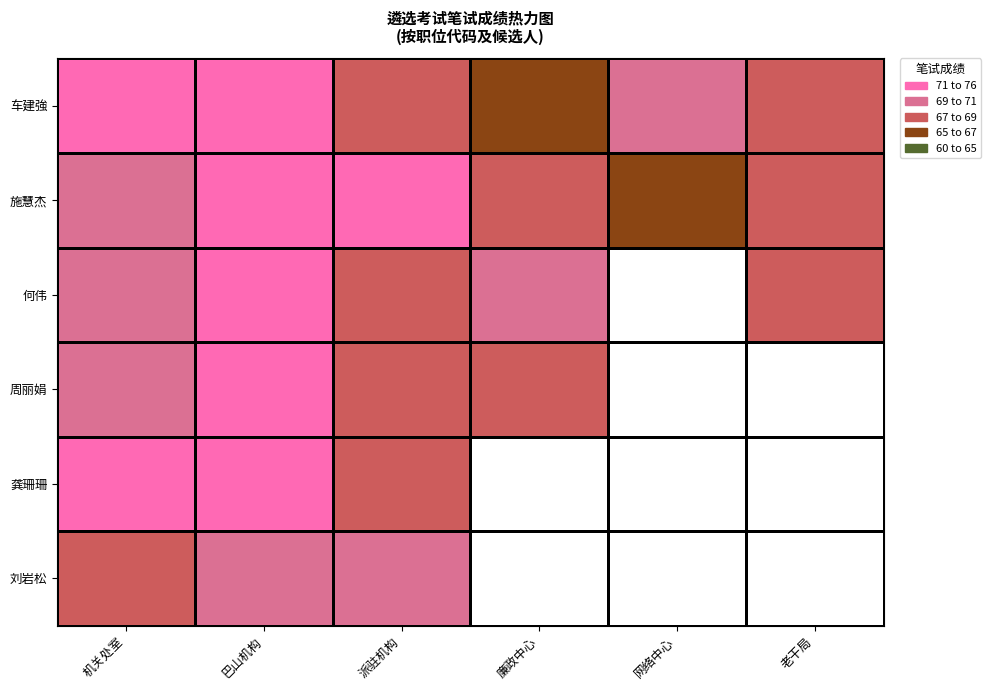

Where does the 施慧杰 series first go above 69?

机关处室